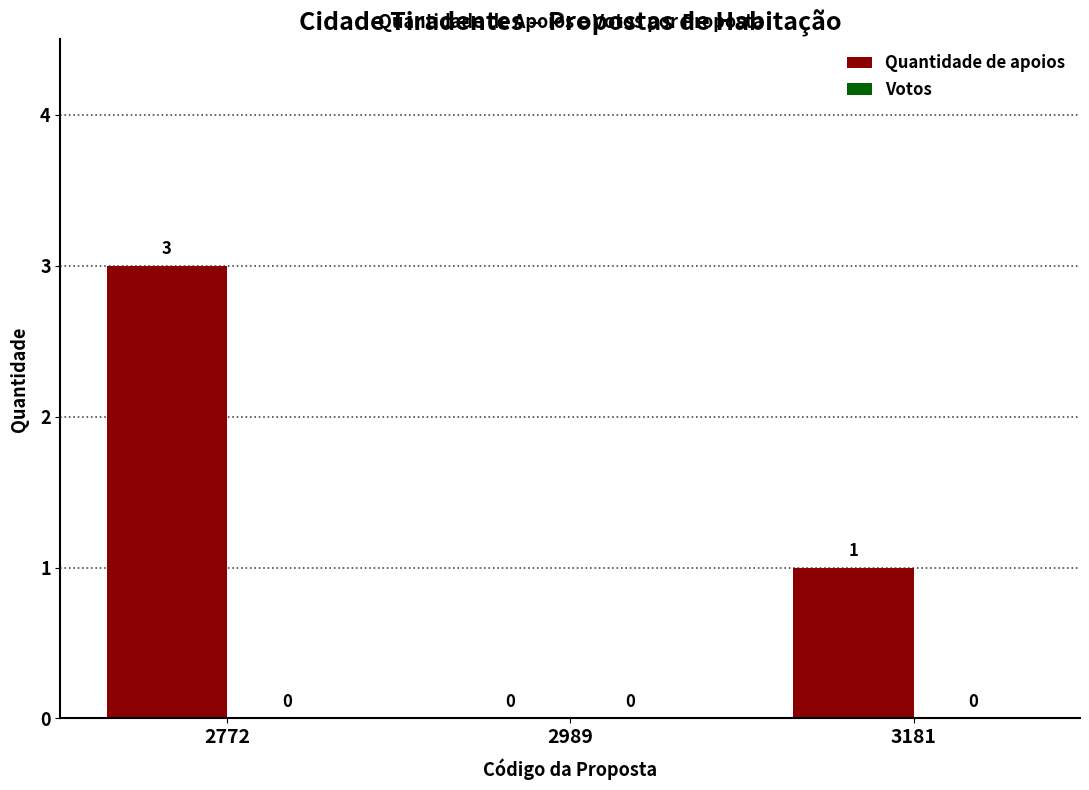

Where does the data first go above 1?

2772